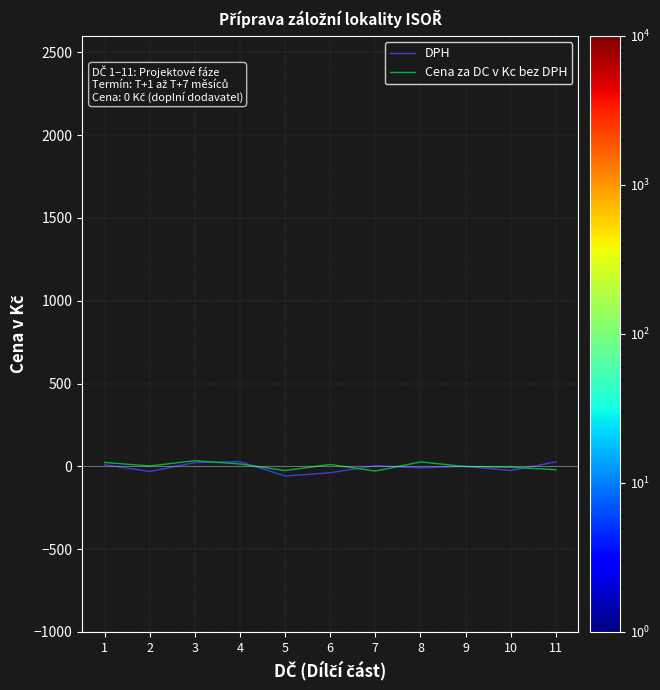

Which has a higher value, 3 or 9?

3